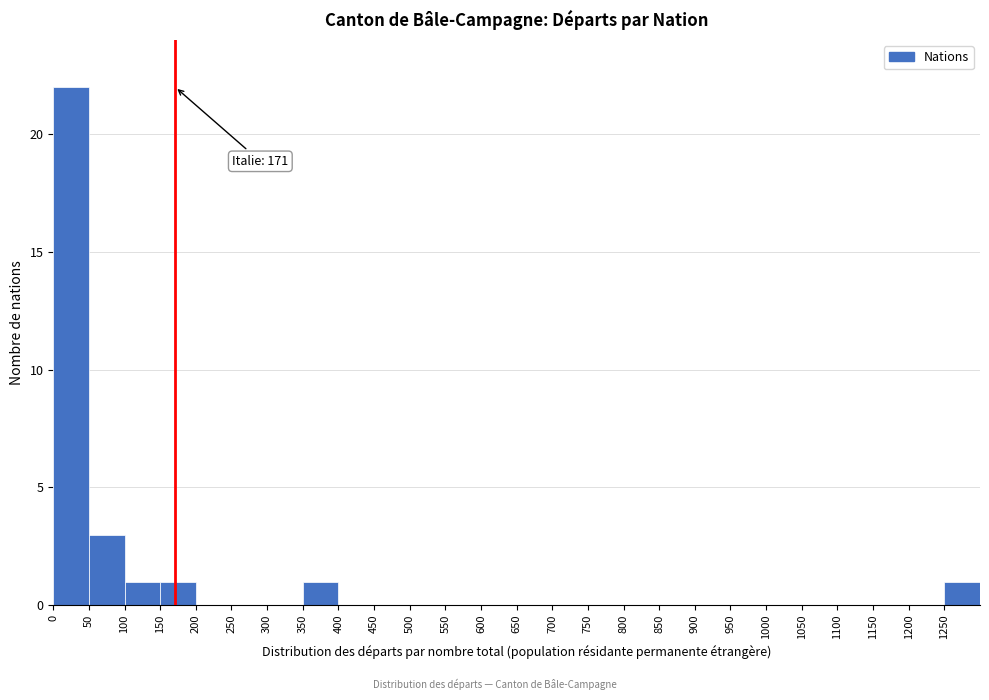

Which range on the x-axis has the tallest bar?

0 to 50